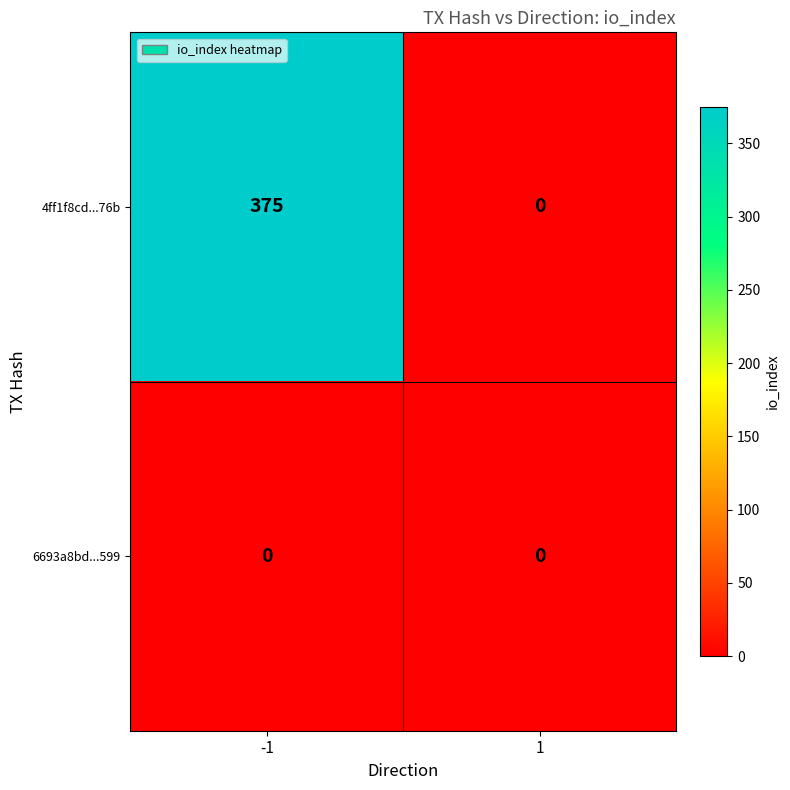

At how many categories does at least one series exceed 195?

1